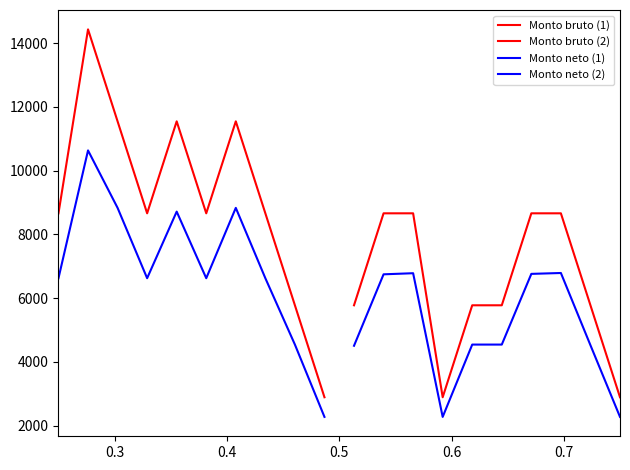

True or false: Monto neto (2) and Monto bruto (1) intersect in this chart.

False